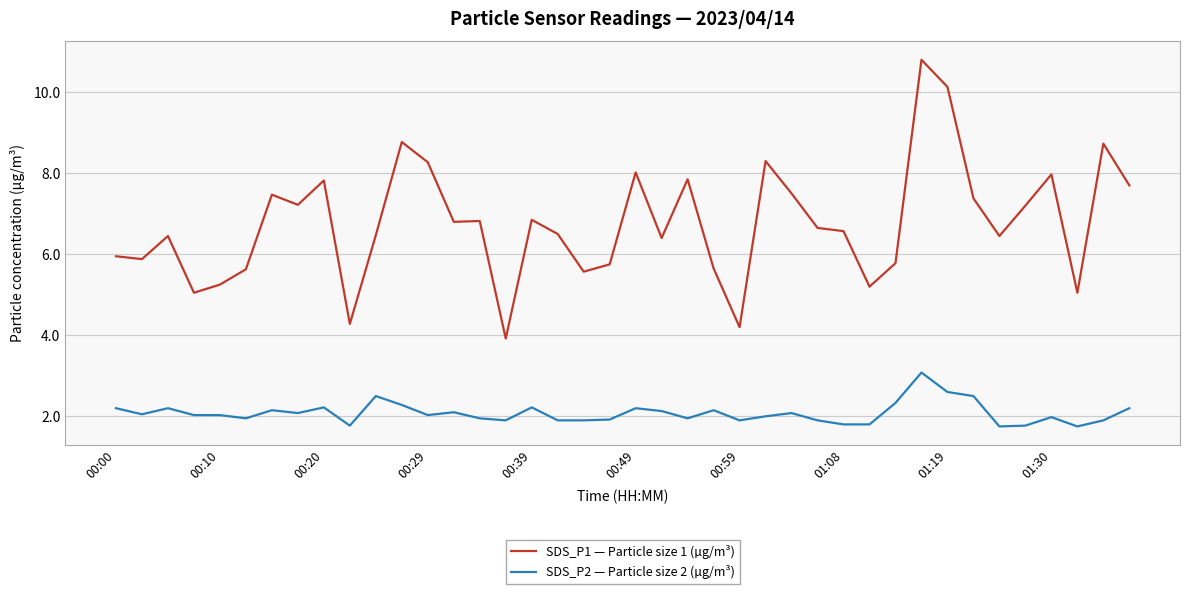

True or false: SDS_P1 — Particle size 1 (µg/m³) and SDS_P2 — Particle size 2 (µg/m³) cross at least once.

False